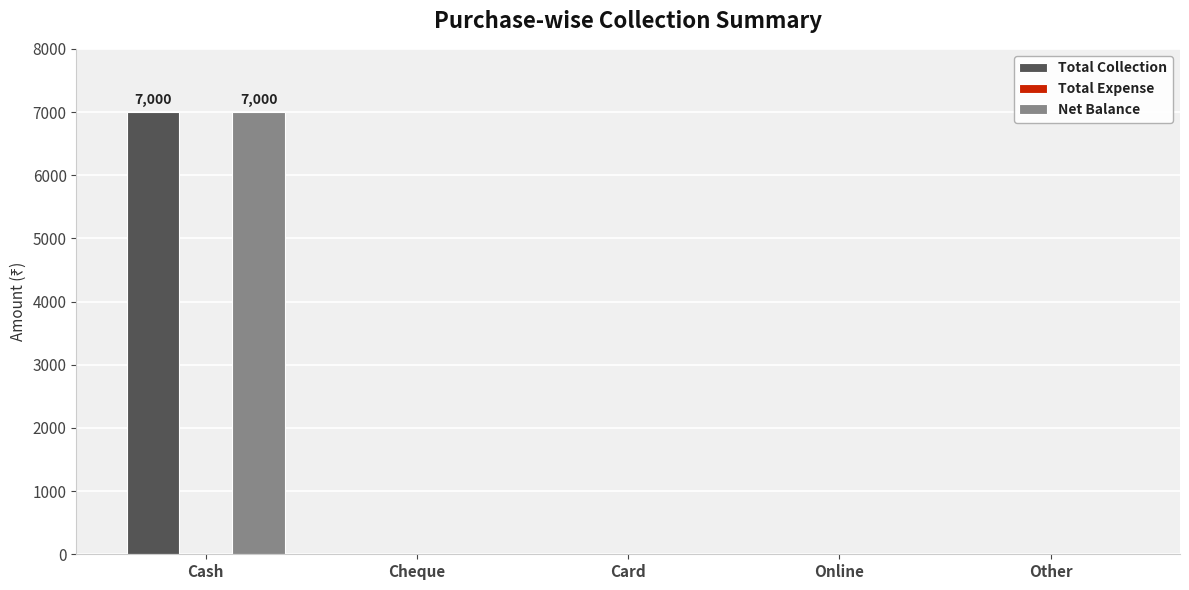

The value of Total Collection at Other is -3663. True or false?

False